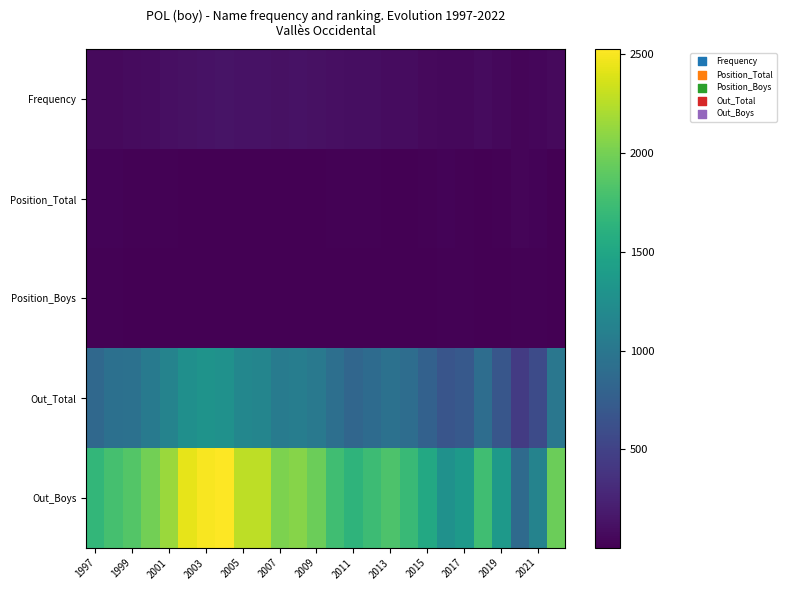

Which series has the largest total across all categories?

Out_Boys